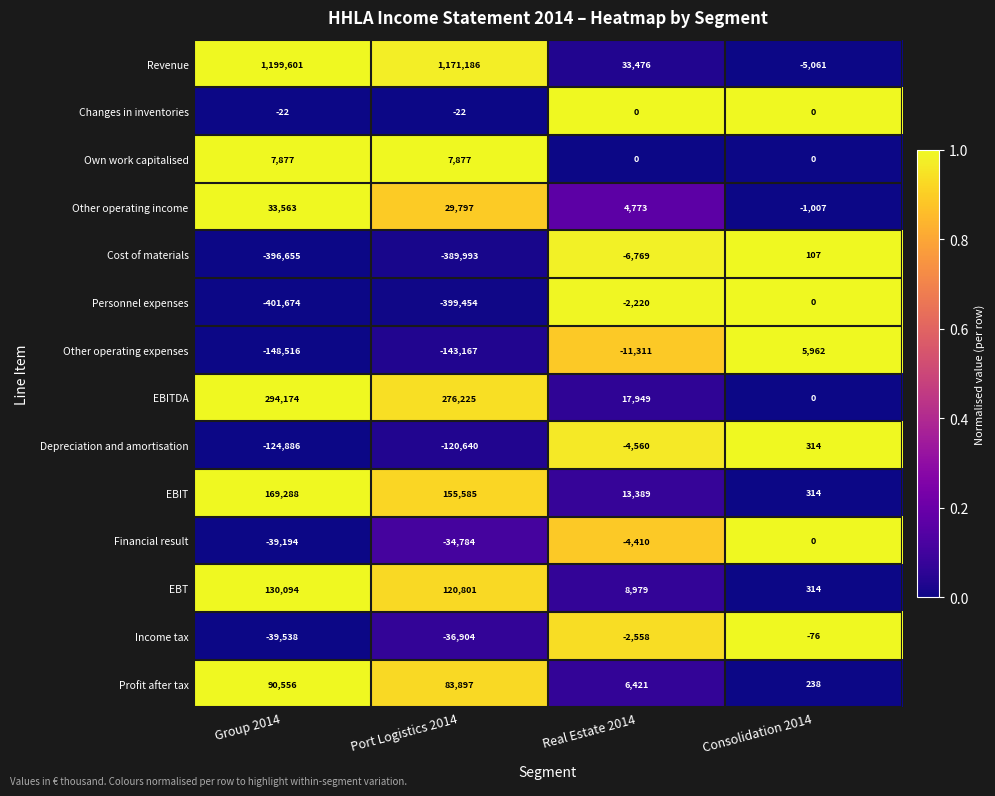

Where does the Income tax series first go above -2558?

Consolidation 2014